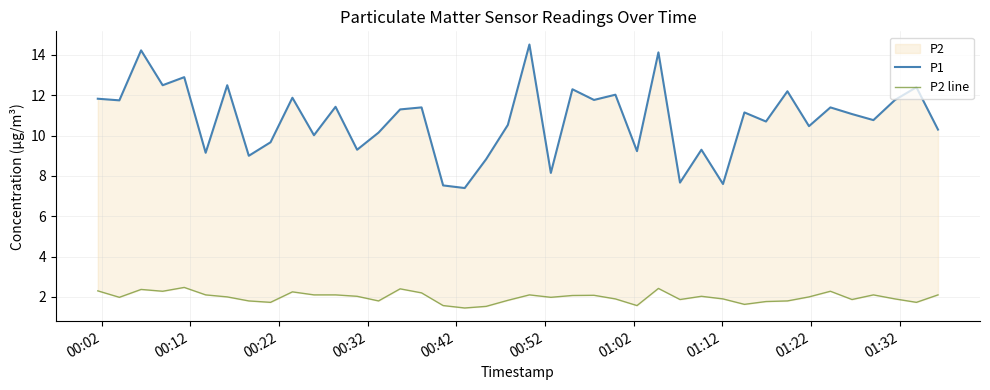

Where does the P2 line series first go above 2?

00:02